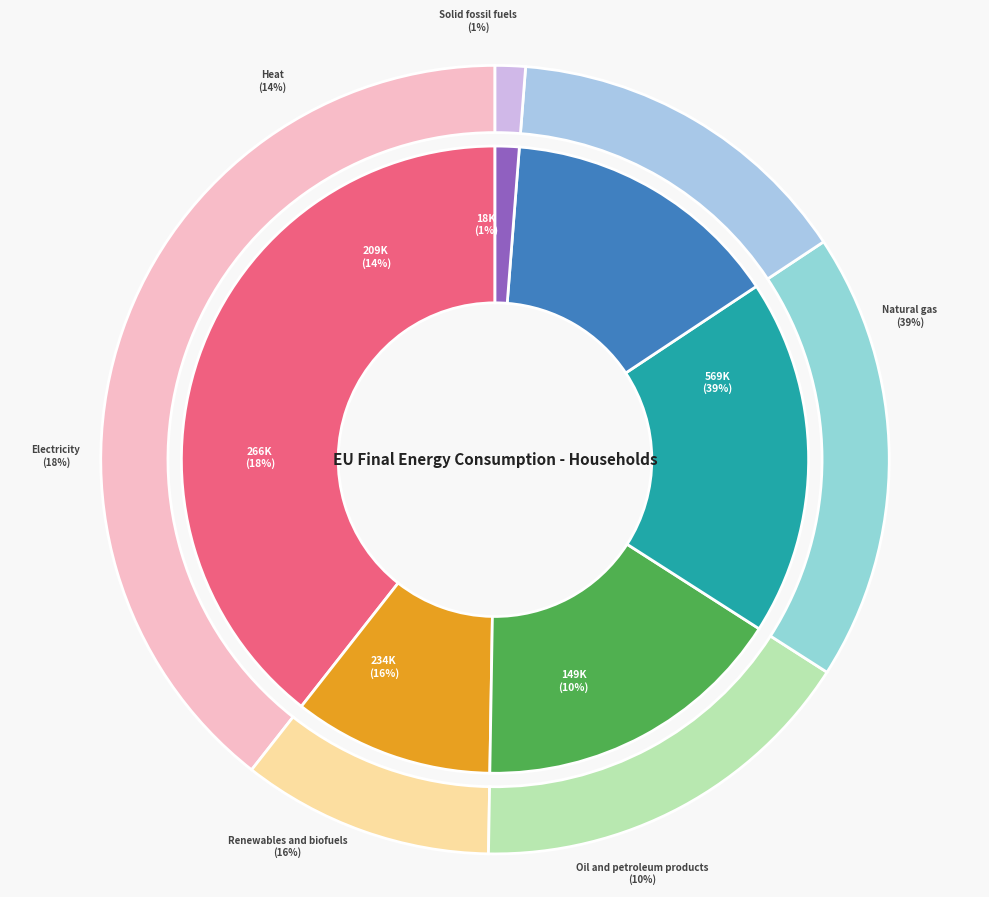

Approximately how many times larger is the value at Heat compared to Oil and petroleum products?

1.4